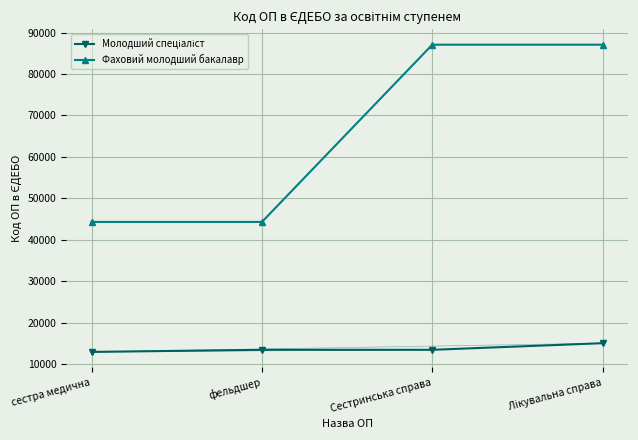

Is it true that Фаховий молодший бакалавр equals 44294 at фельдшер?

True